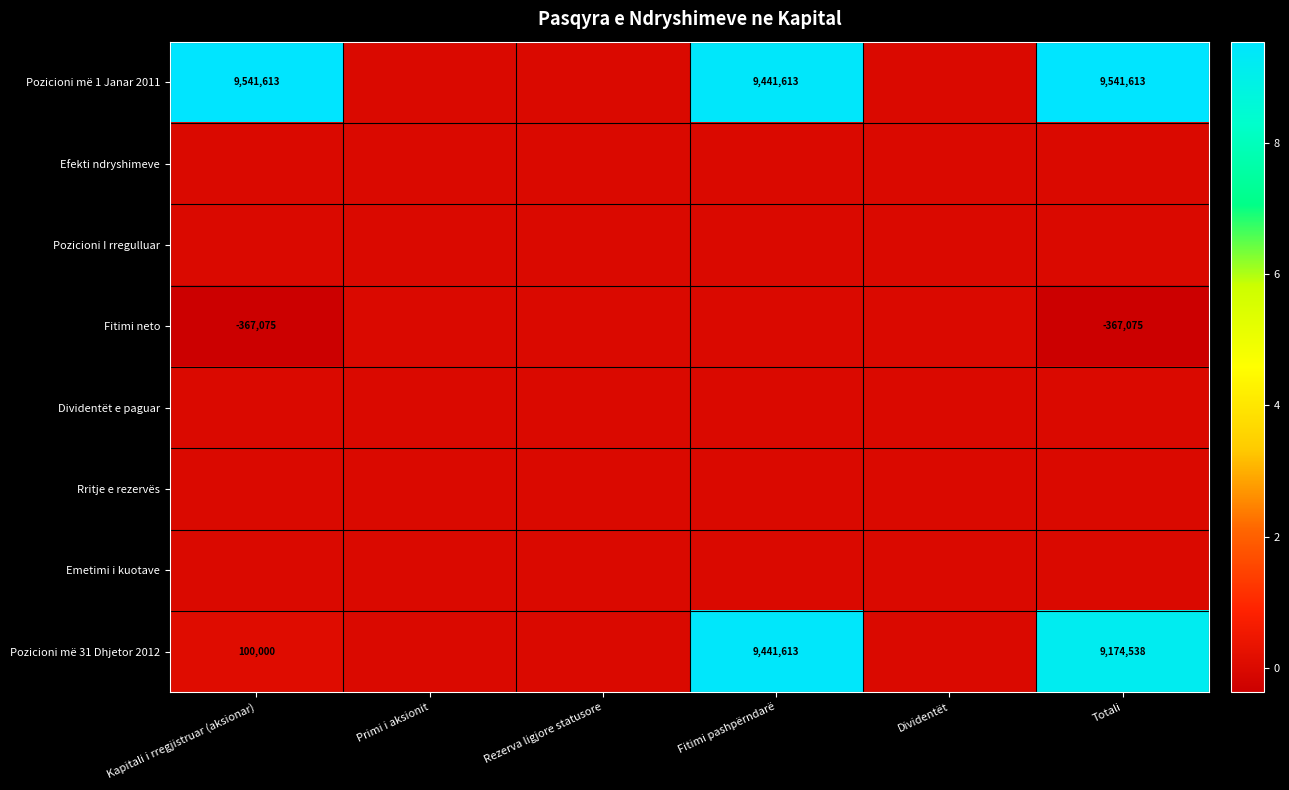

Between Kapitali i rregjistruar (aksionar) and Totali, which is larger?

Kapitali i rregjistruar (aksionar)